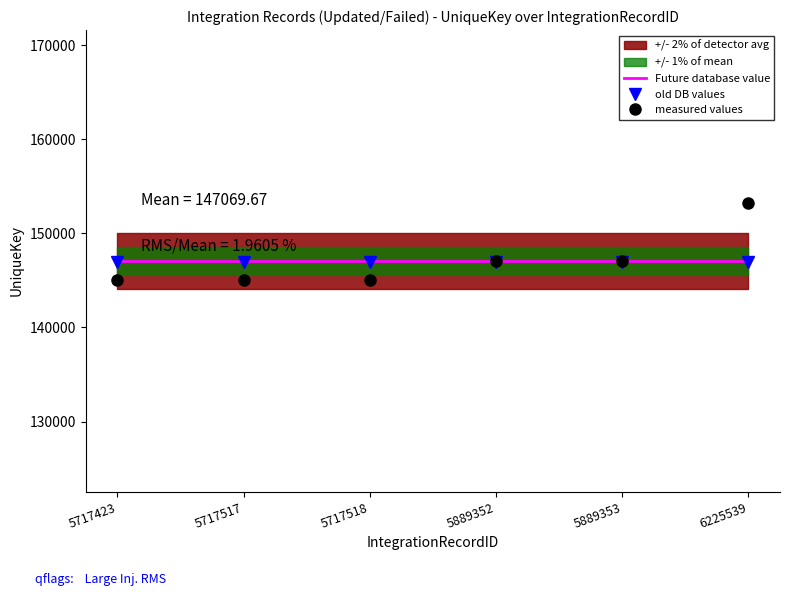

The measured values series shows 153174.0 at 6225539. True or false?

True